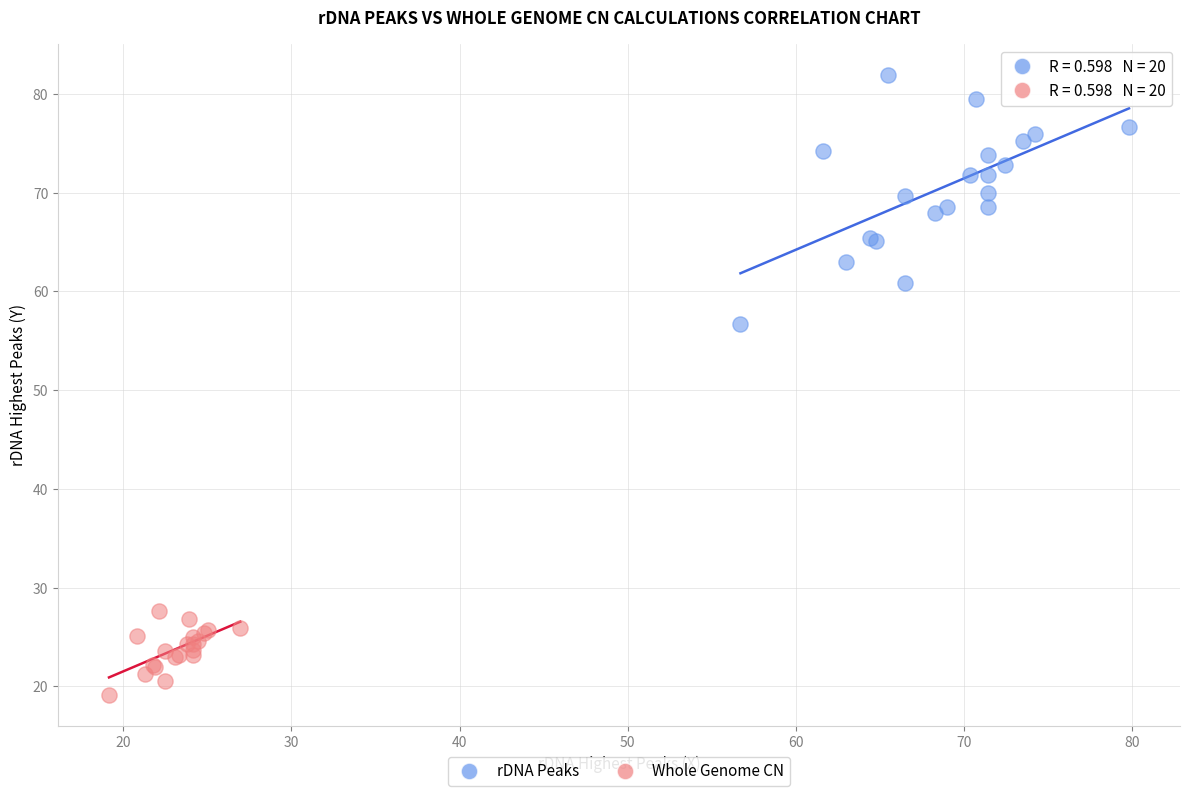

Which series reaches the minimum Y coordinate?

Whole Genome CN